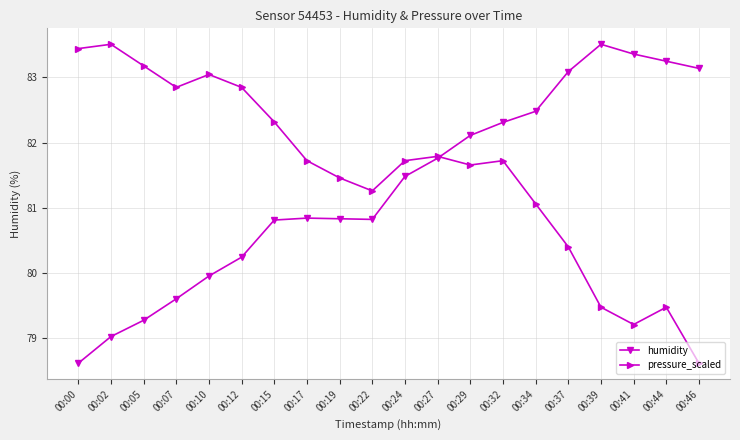

What is the total value across all series at 00:29?

163.8